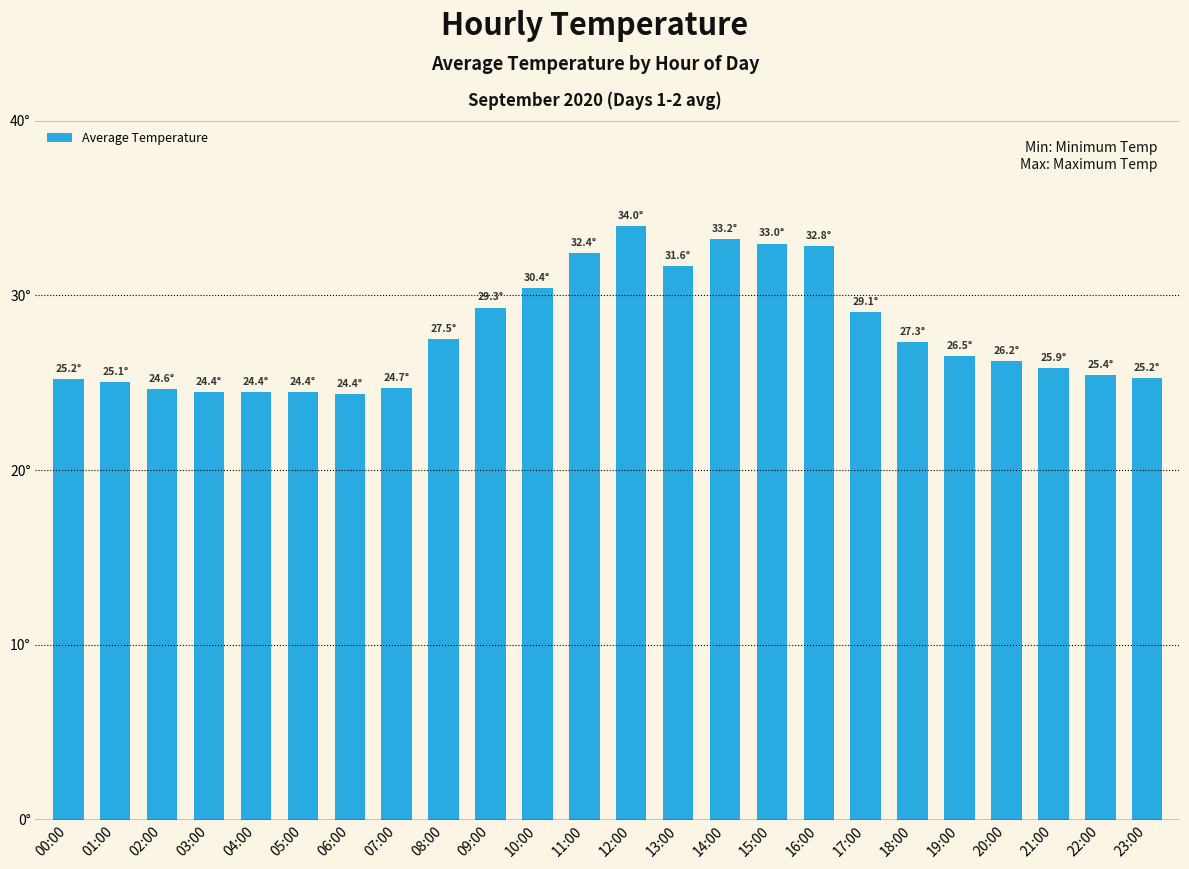

What is the value of the 22nd bar from the left?

25.9